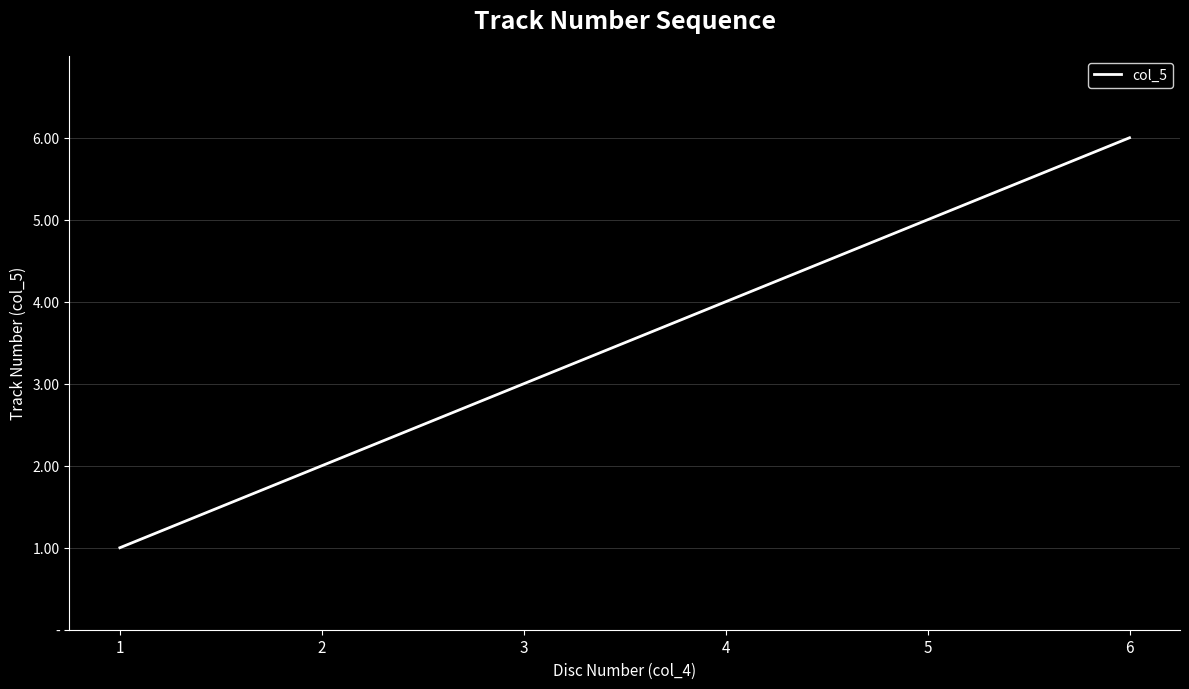

Rank the categories by value from lowest to highest.

1, 2, 3, 4, 5, 6